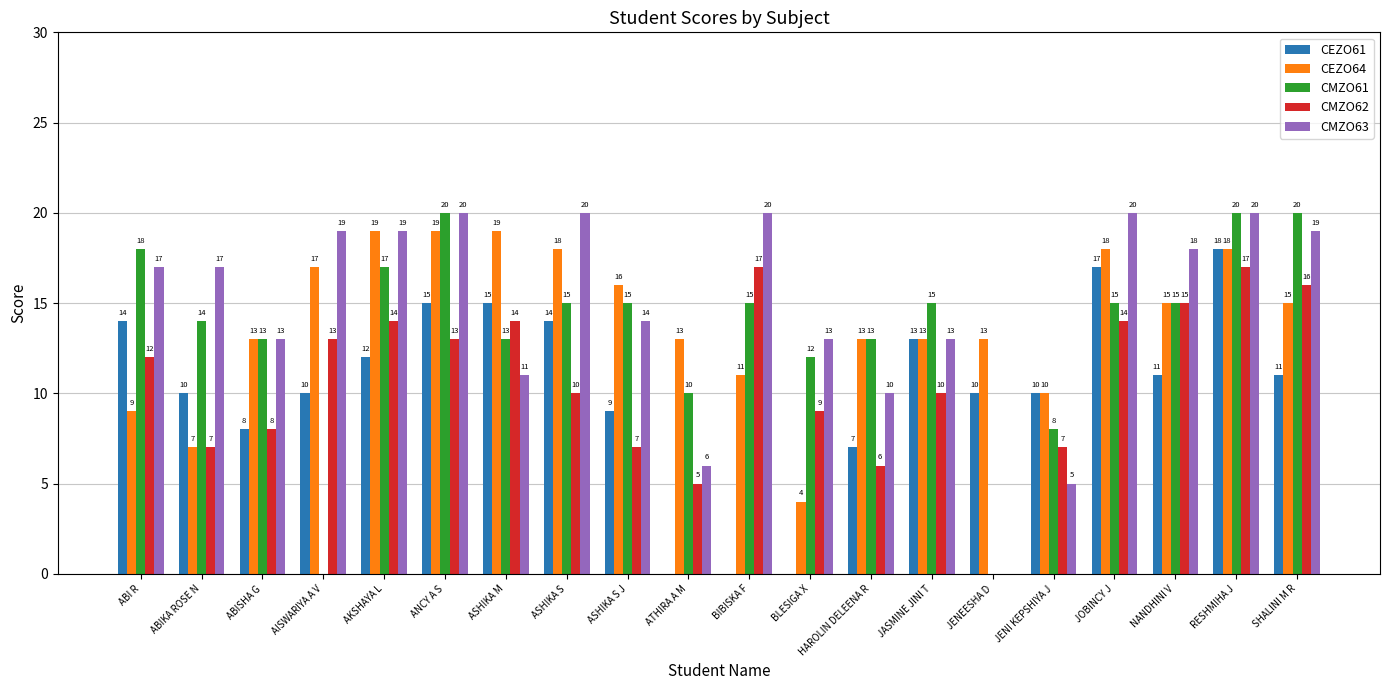

Read the CEZO61 value at ABISHA G.

8